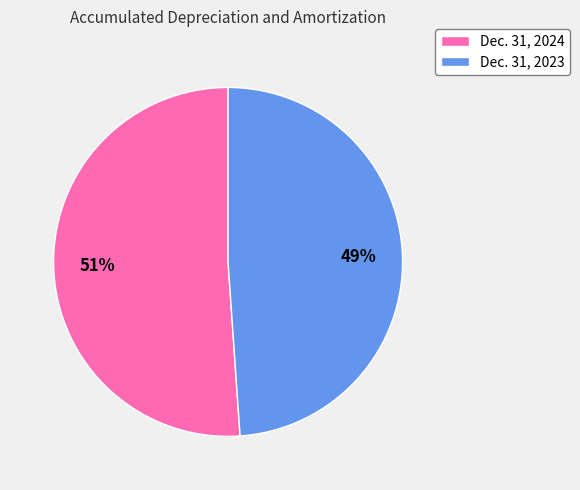

Combined, do Dec. 31, 2024 and Dec. 31, 2023 account for over 50%?

Yes